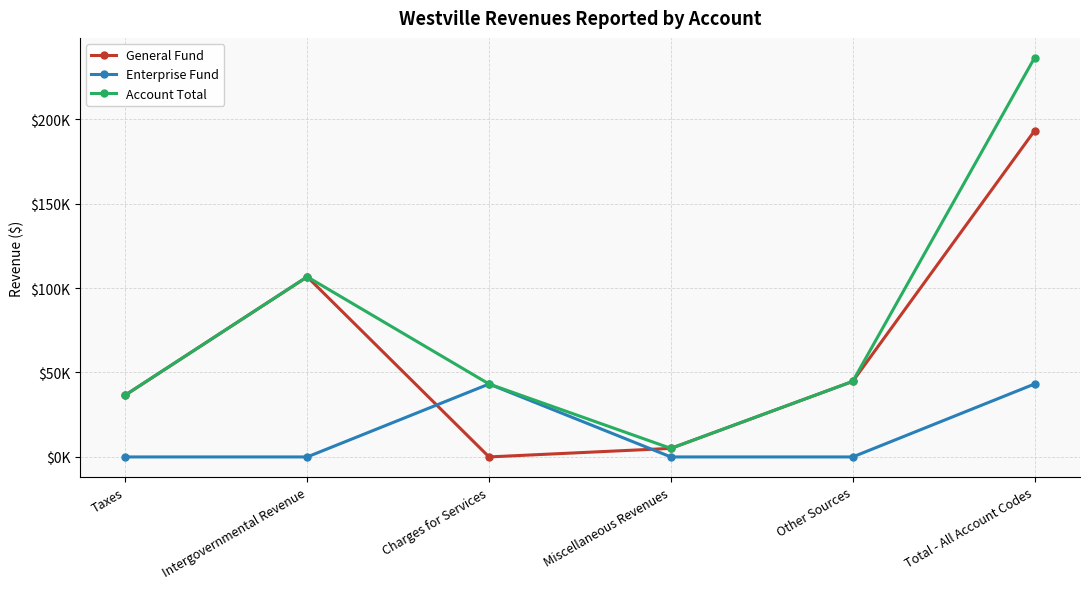

True or false: General Fund and Enterprise Fund intersect in this chart.

True